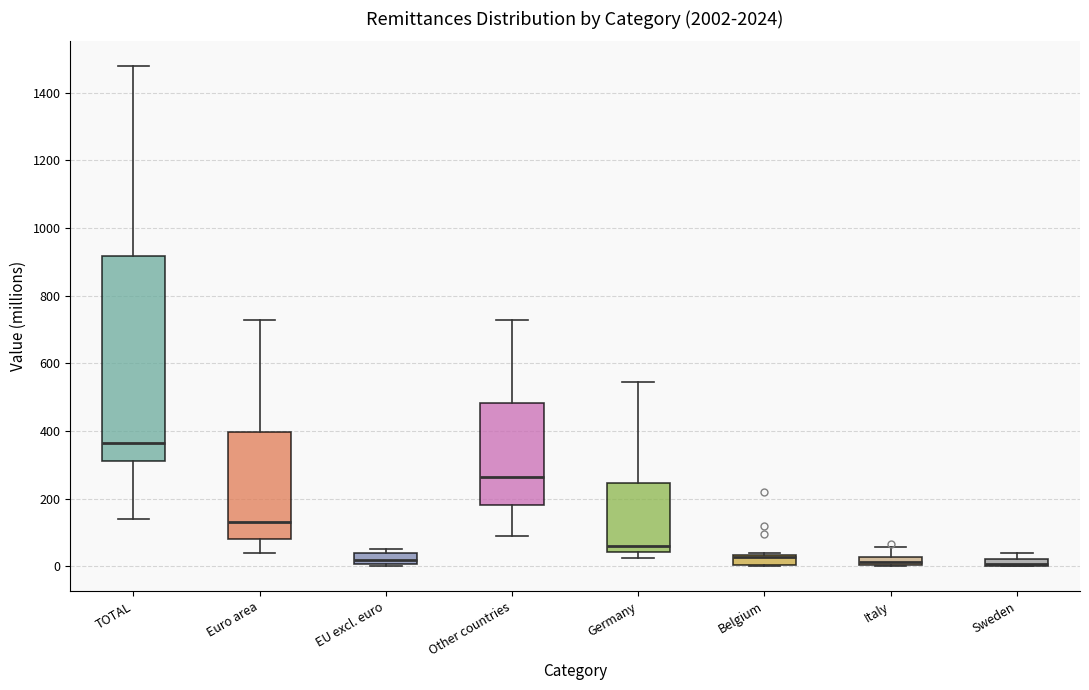

Comparing the boxes themselves (not the whiskers), which one is the tallest?

TOTAL